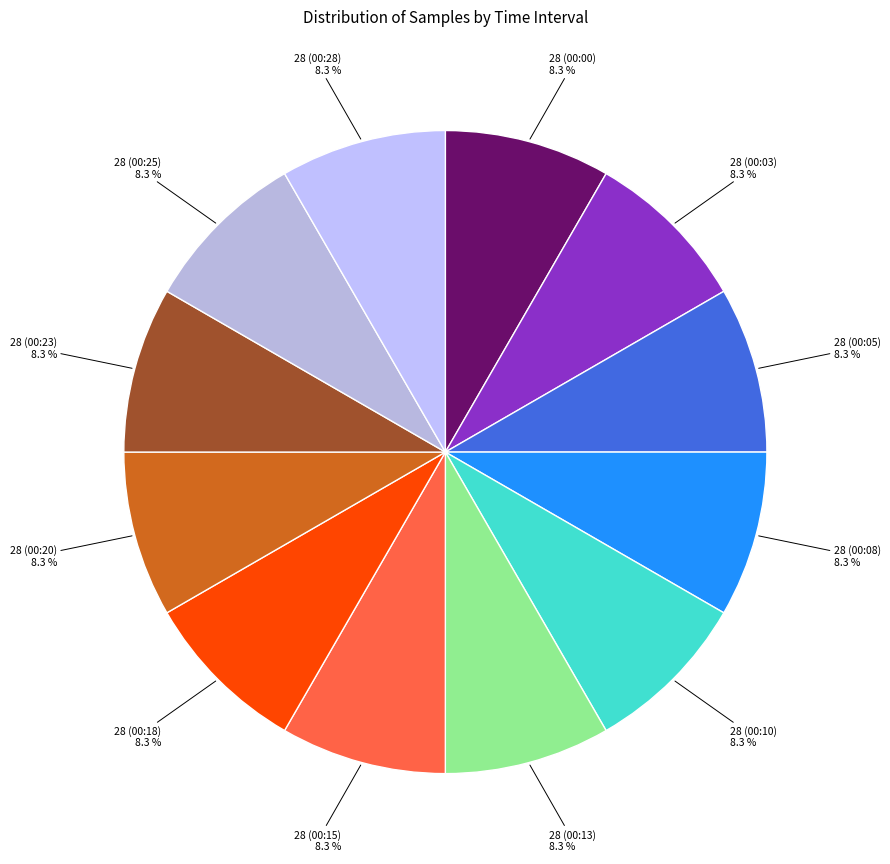

Count the number of slices in the pie.

12